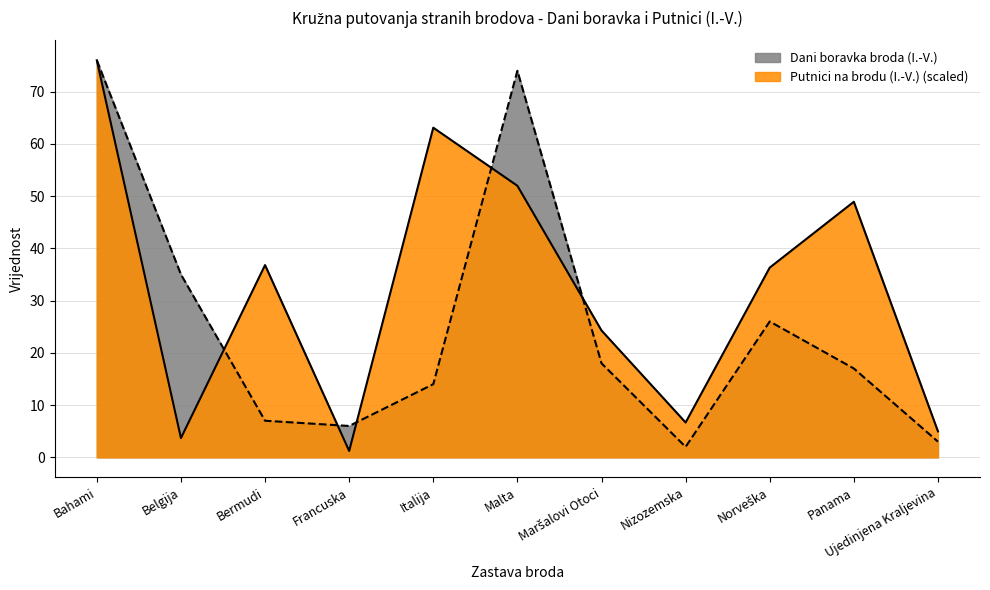

What is the spread (max minus min) of values at Belgija?

31.3